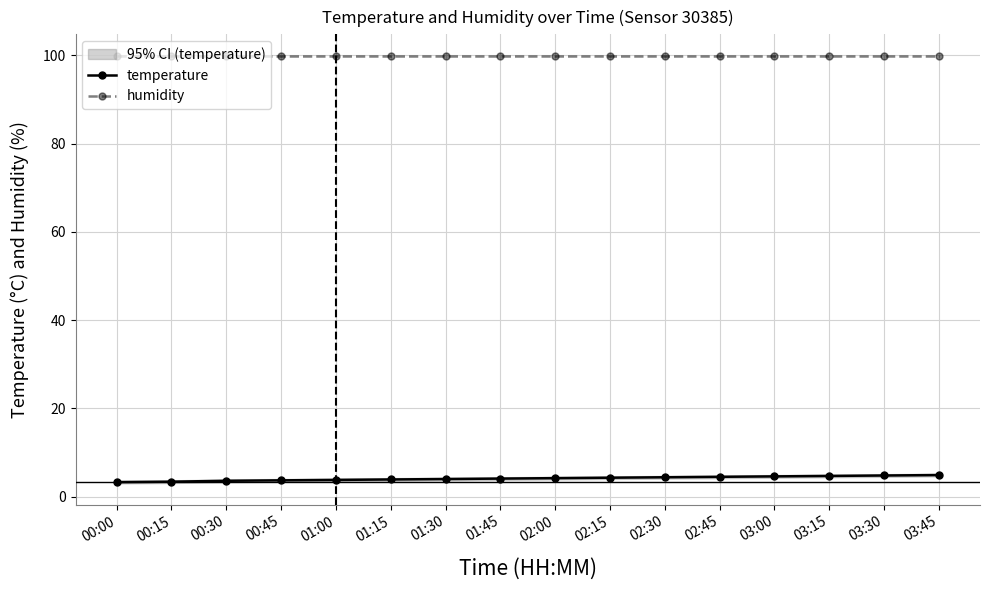

What is the label of the 7th point from the left?

01:30